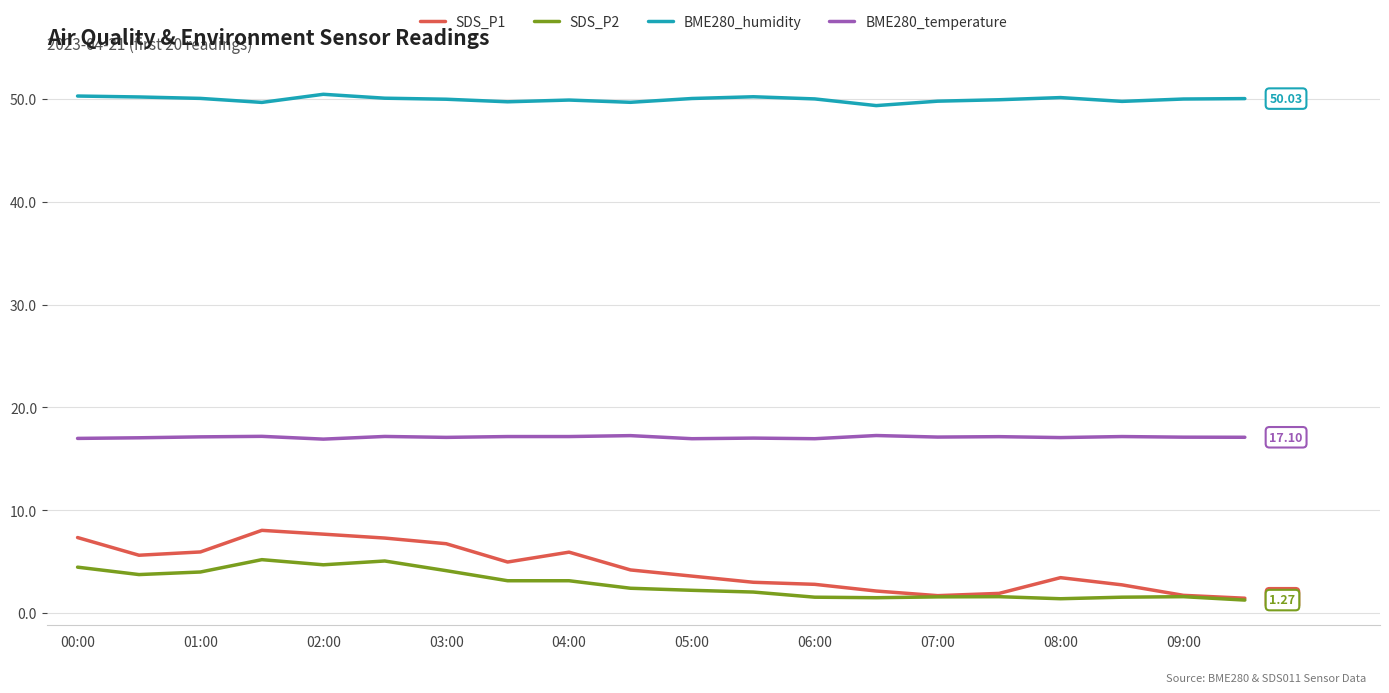

Does the chart display data point markers on the line(s)?

No